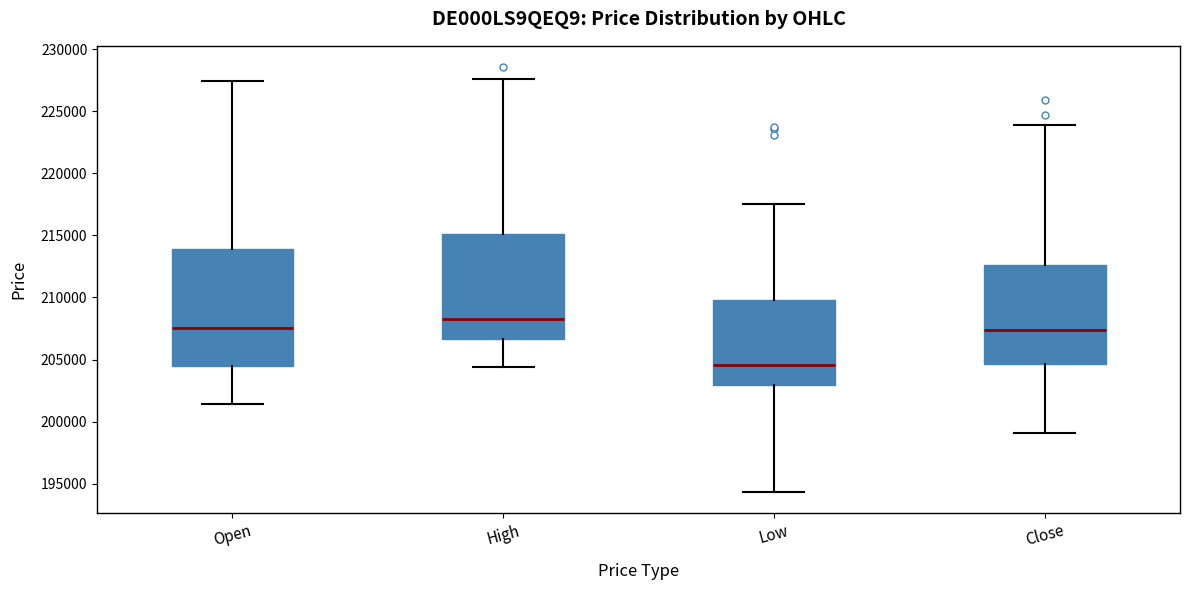

Comparing the boxes themselves (not the whiskers), which one is the tallest?

Open